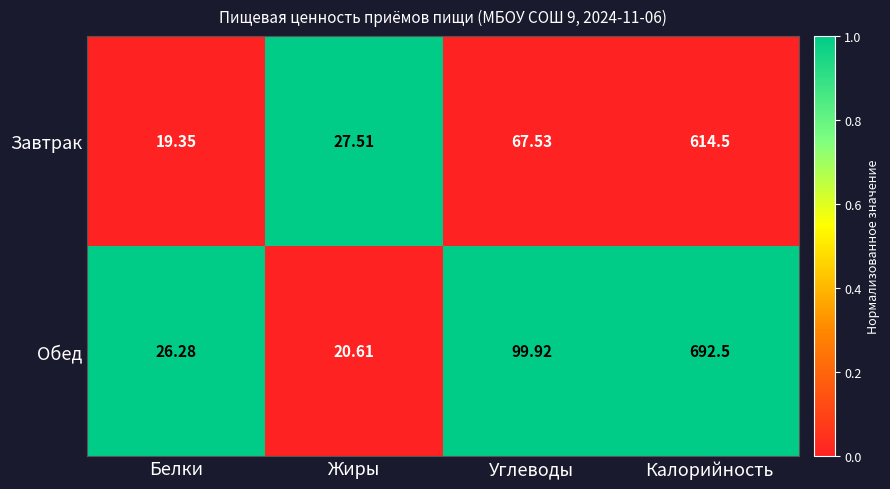

At which label is Обед closest to 356?

Углеводы